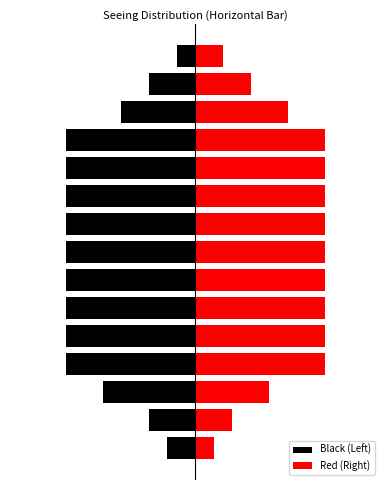

What is the total value across all series at 14?

0.1